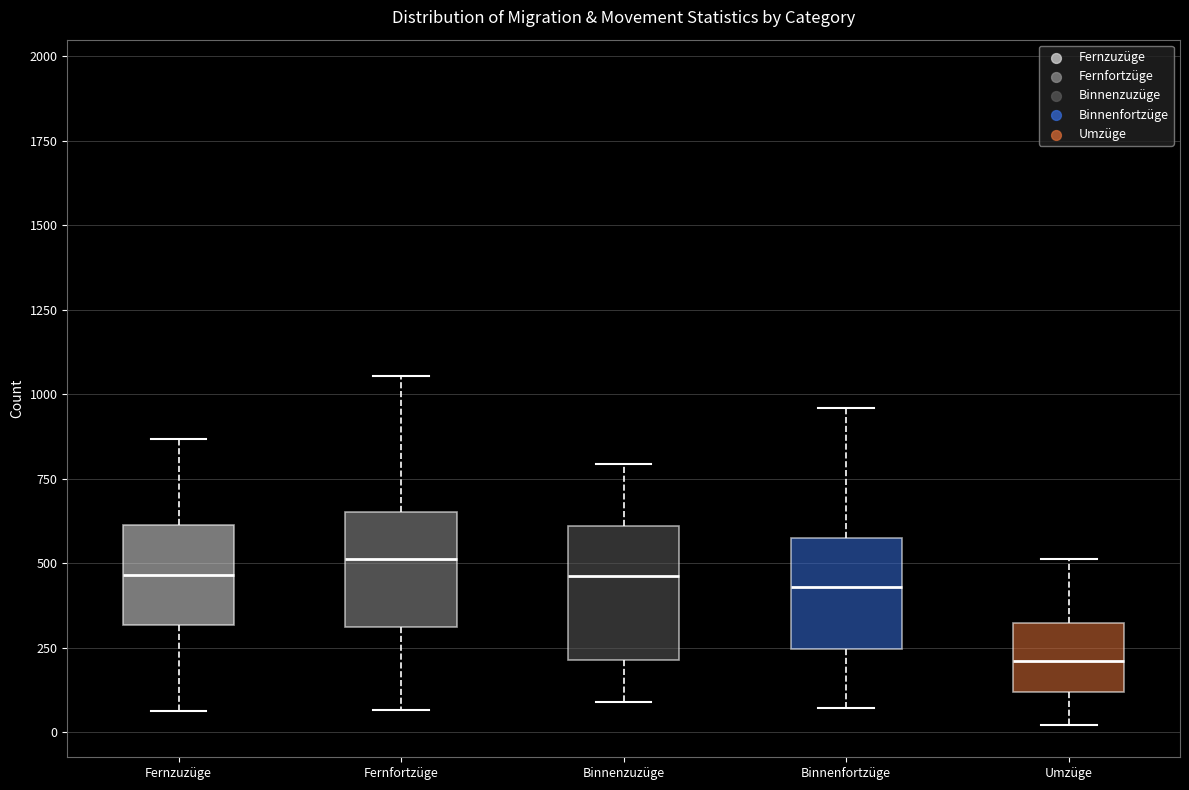

Which box has the lowest median line?

Umzüge